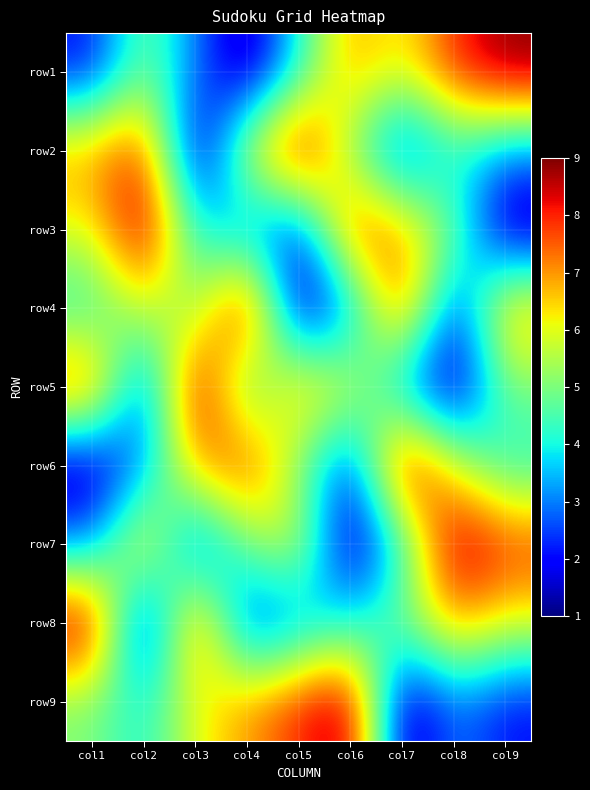

What is the smallest value displayed?

1